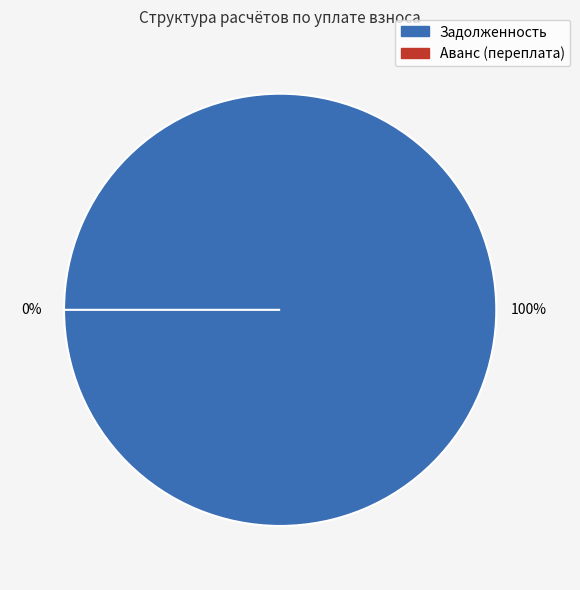

To the nearest percent, what is the combined percentage of 11 and 3?

23%